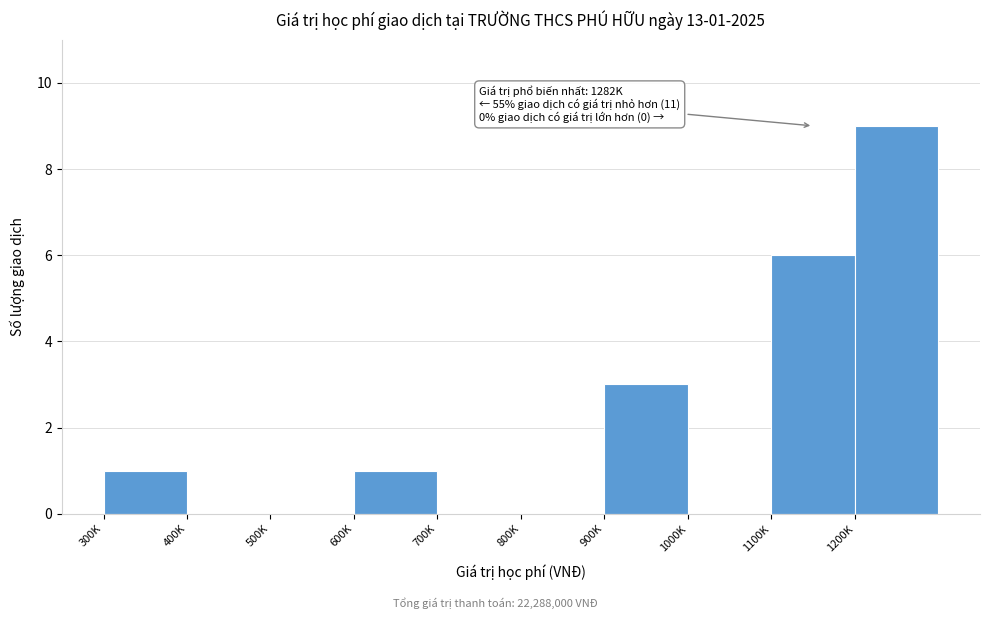

Reading left to right, what are all the values shown in this chart?

300K=1	400K=0	500K=0	600K=1	700K=0	800K=0	900K=3	1000K=0	1100K=6	1200K=9